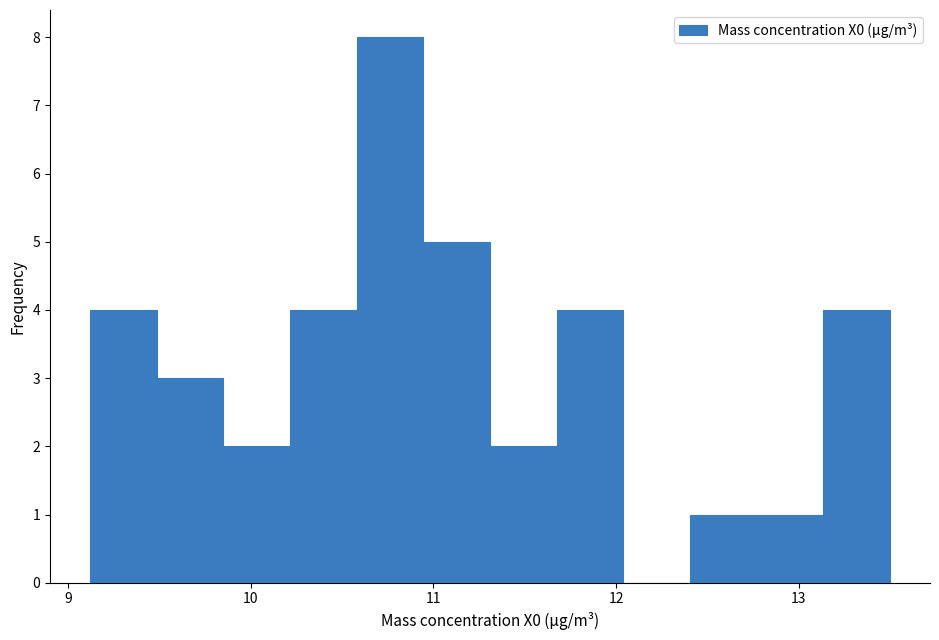

Around what value on the x-axis is the tallest bar? Give the approximate position of its centre, as read against the axis.

10.8